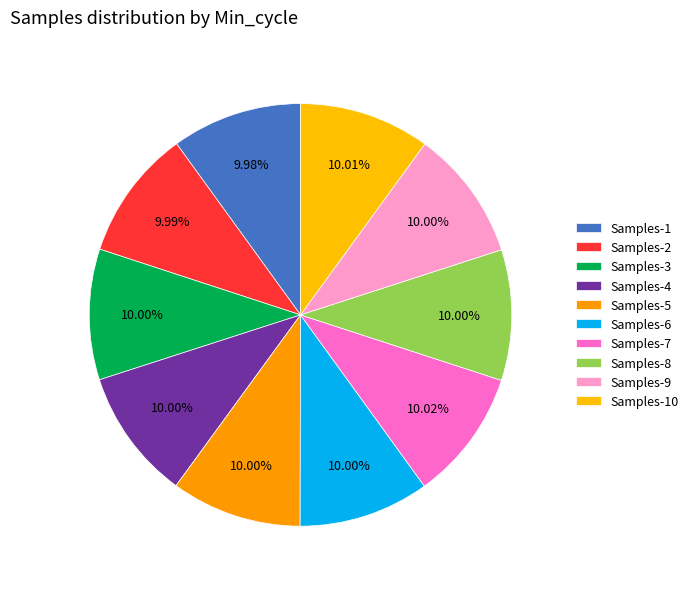

How many slices are in this pie chart?

10